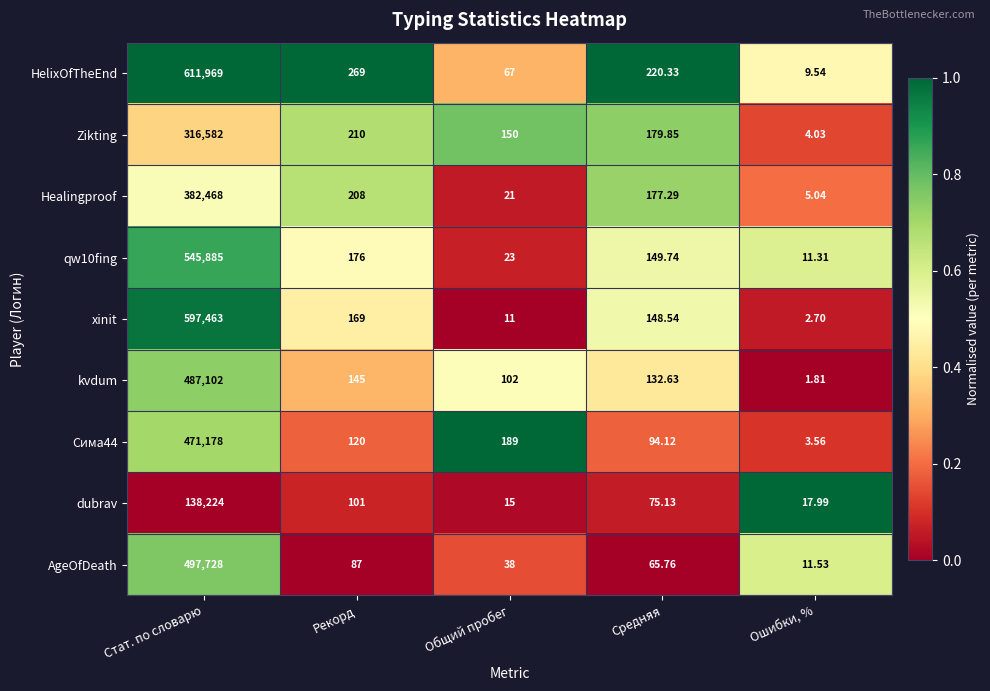

Count the number of data series in this chart.

9